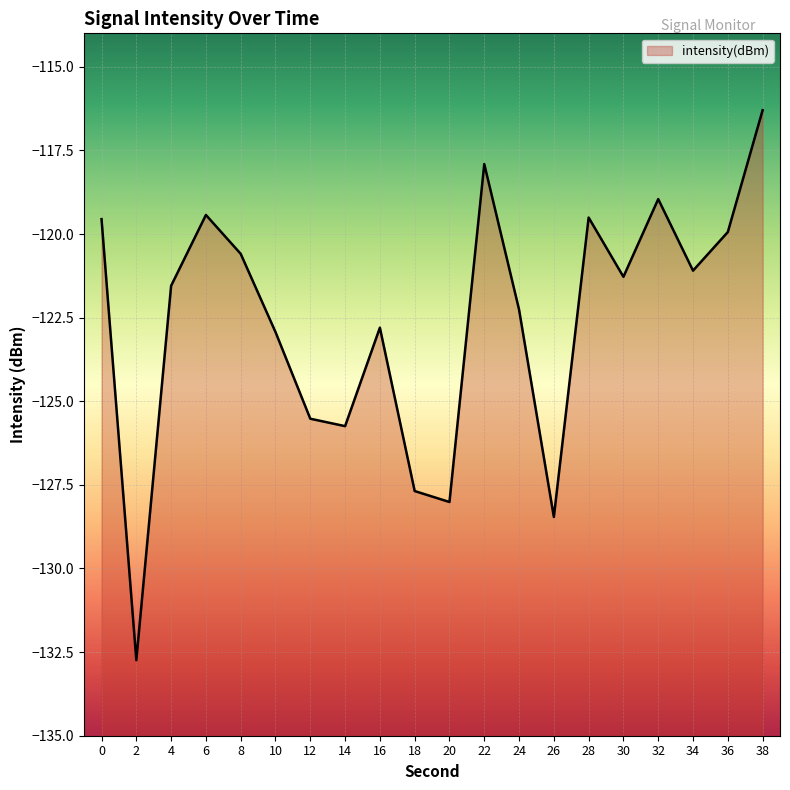

At which category does the chart reach its peak across all series?

38